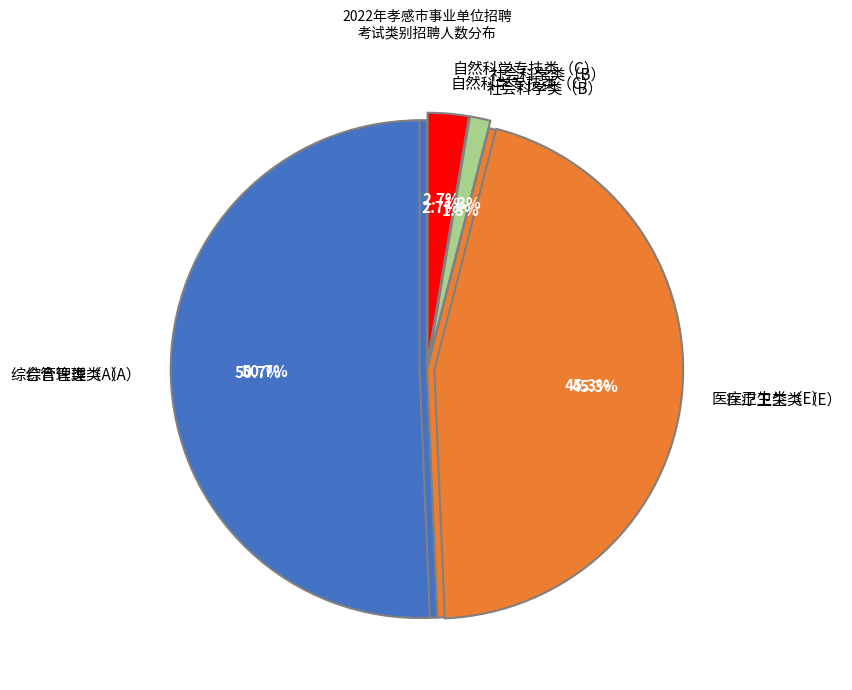

True or false: 管理岗位 accounts for 53% of the total.

False